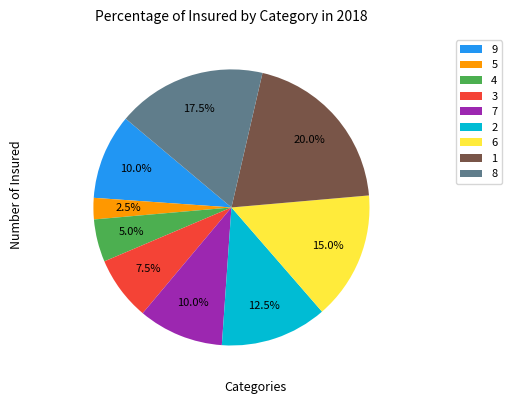

Is there a majority slice in this chart?

No